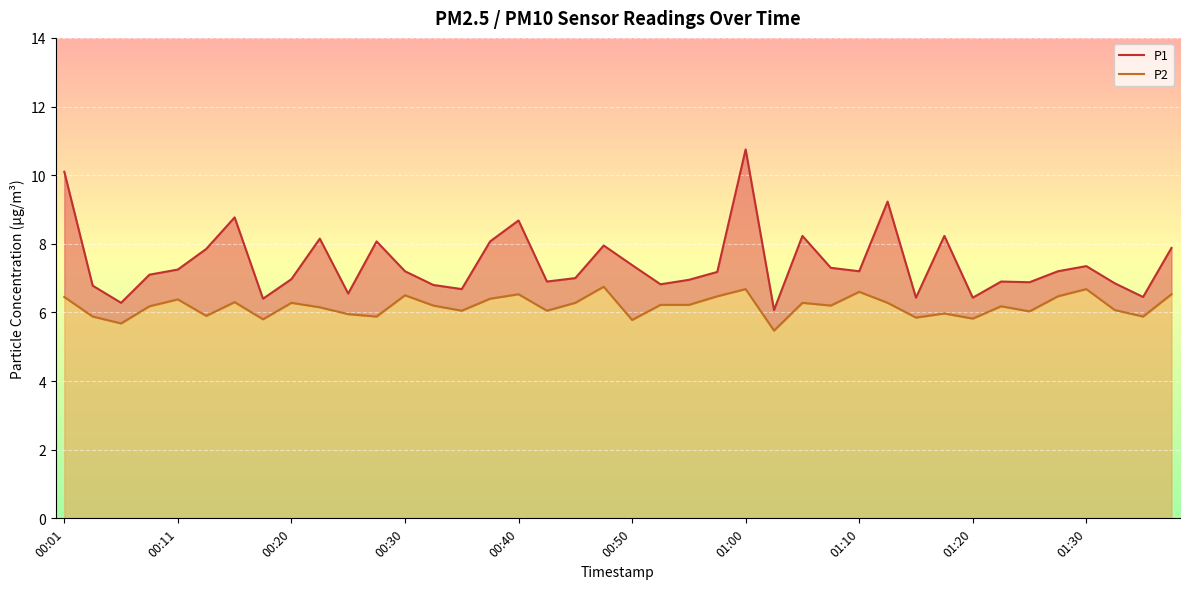

Which series has the largest total across all categories?

P1